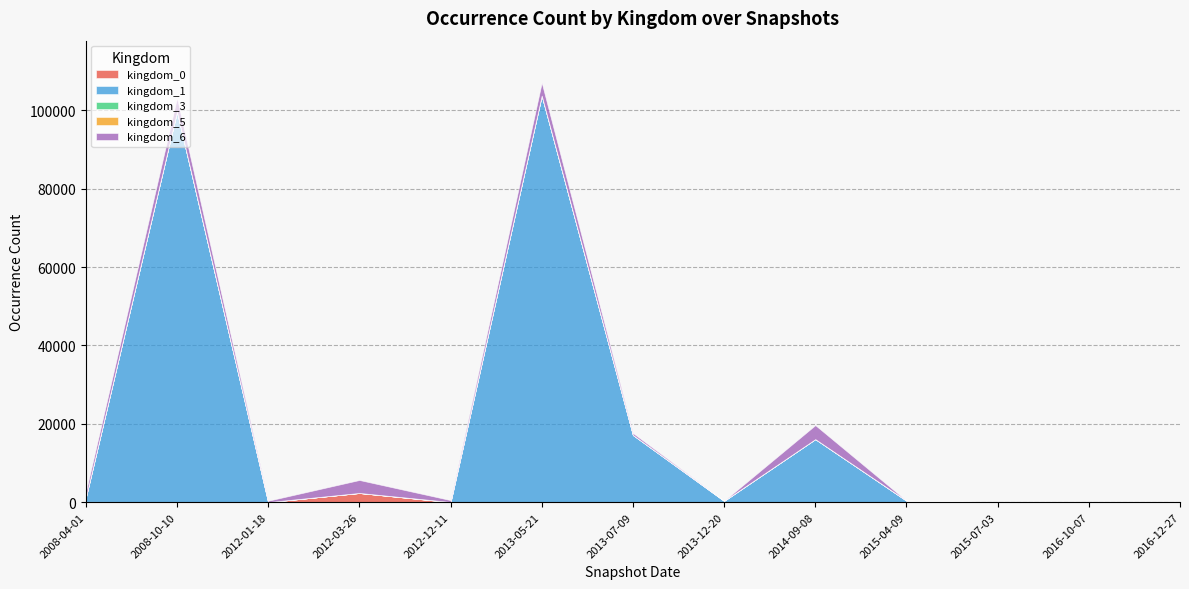

What position from the left is 2015-04-09?

10